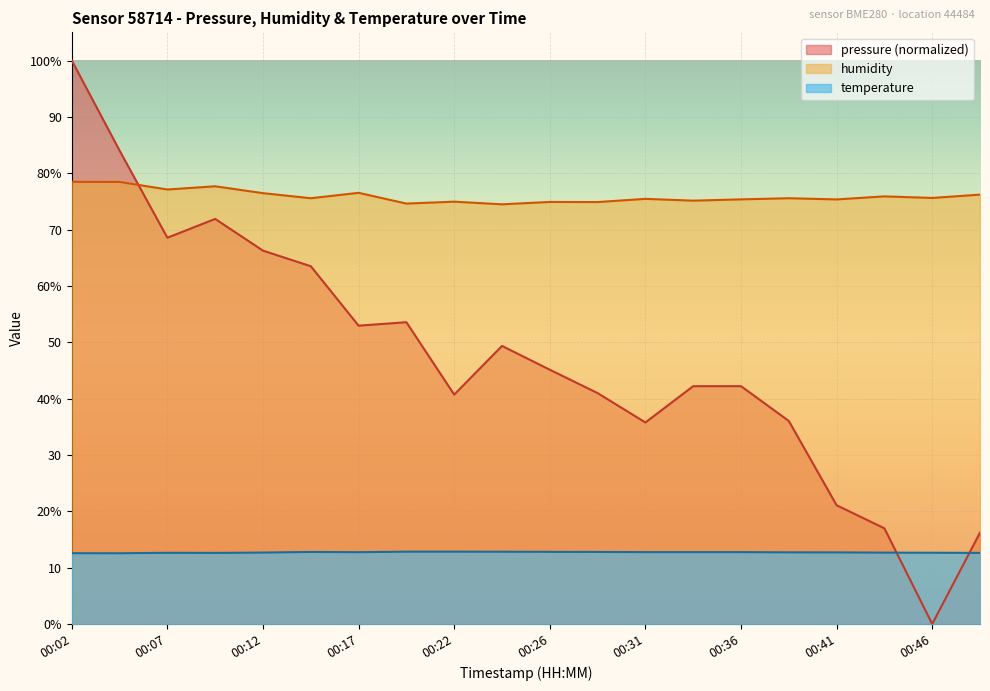

Which has a higher value, 00:14 or 00:19?

00:14